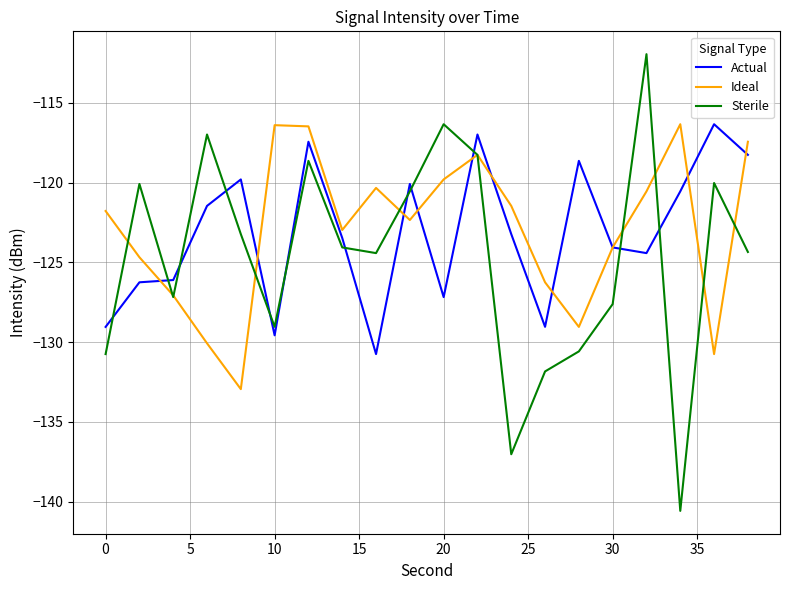

What is the highest value of the Ideal series?

-116.3